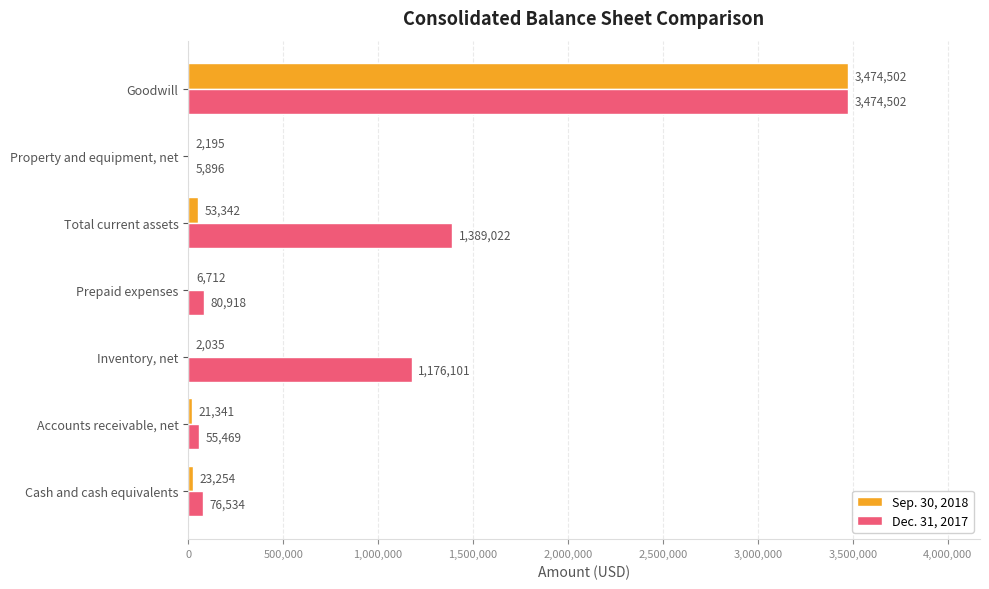

How many categories are shown in the chart?

7